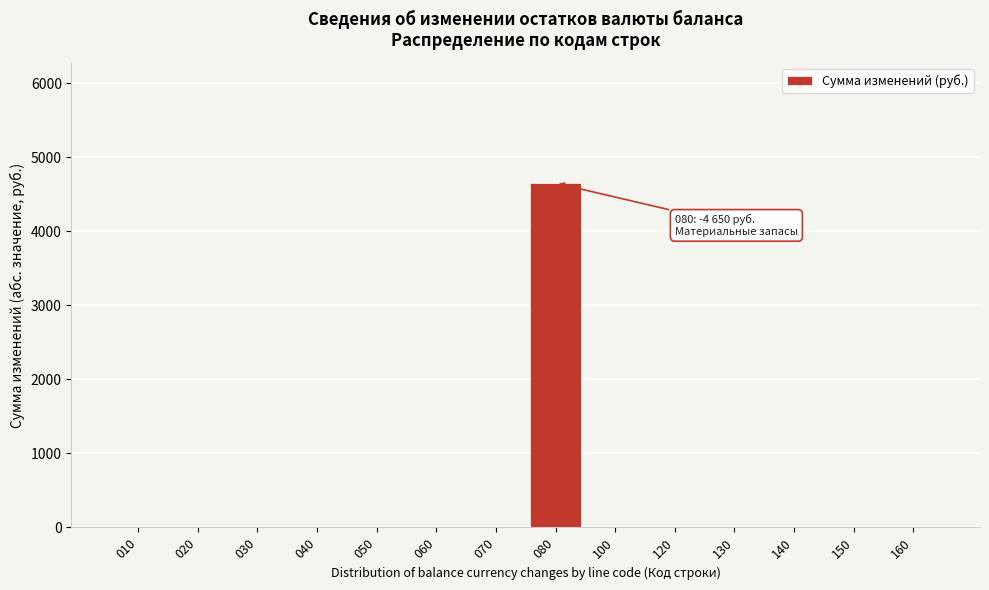

Reading left to right, what are all the values shown in this chart?

010=0	020=0	030=0	040=0	050=0	060=0	070=0	080=4650	100=0	120=0	130=0	140=0	150=0	160=0